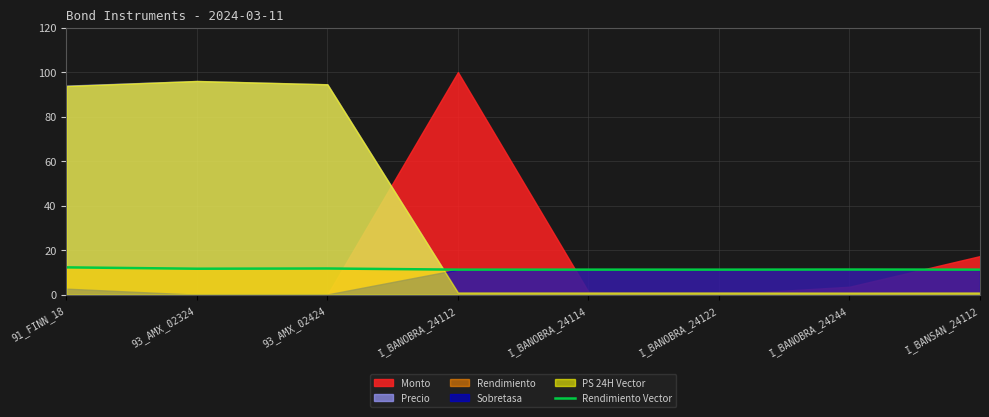

What is the sum of the values at 93_AMX_02424 and I_BANOBRA_24114?

23.0